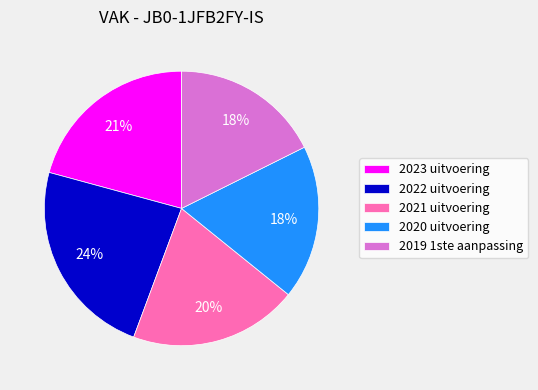

Is it true that 2020 uitvoering is 31% of the pie?

False